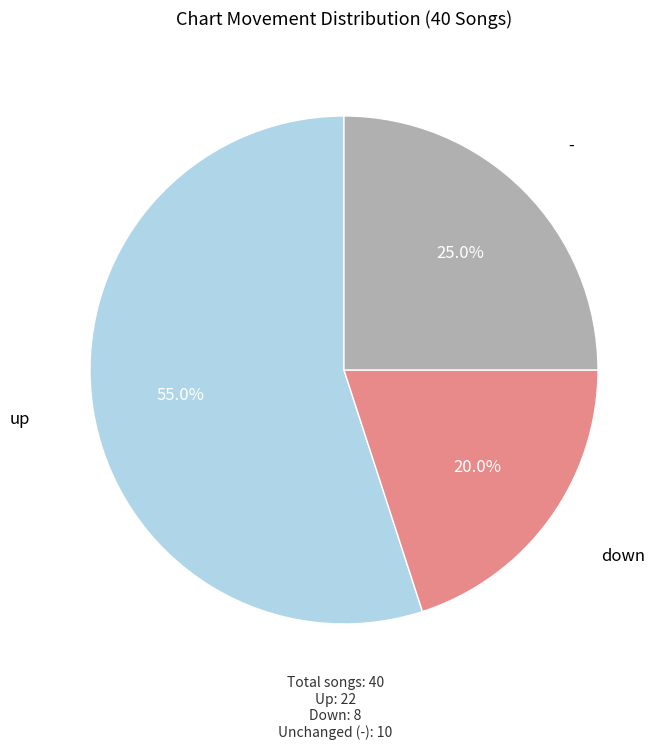

What is the ratio of the value at down to the value at up?

0.4